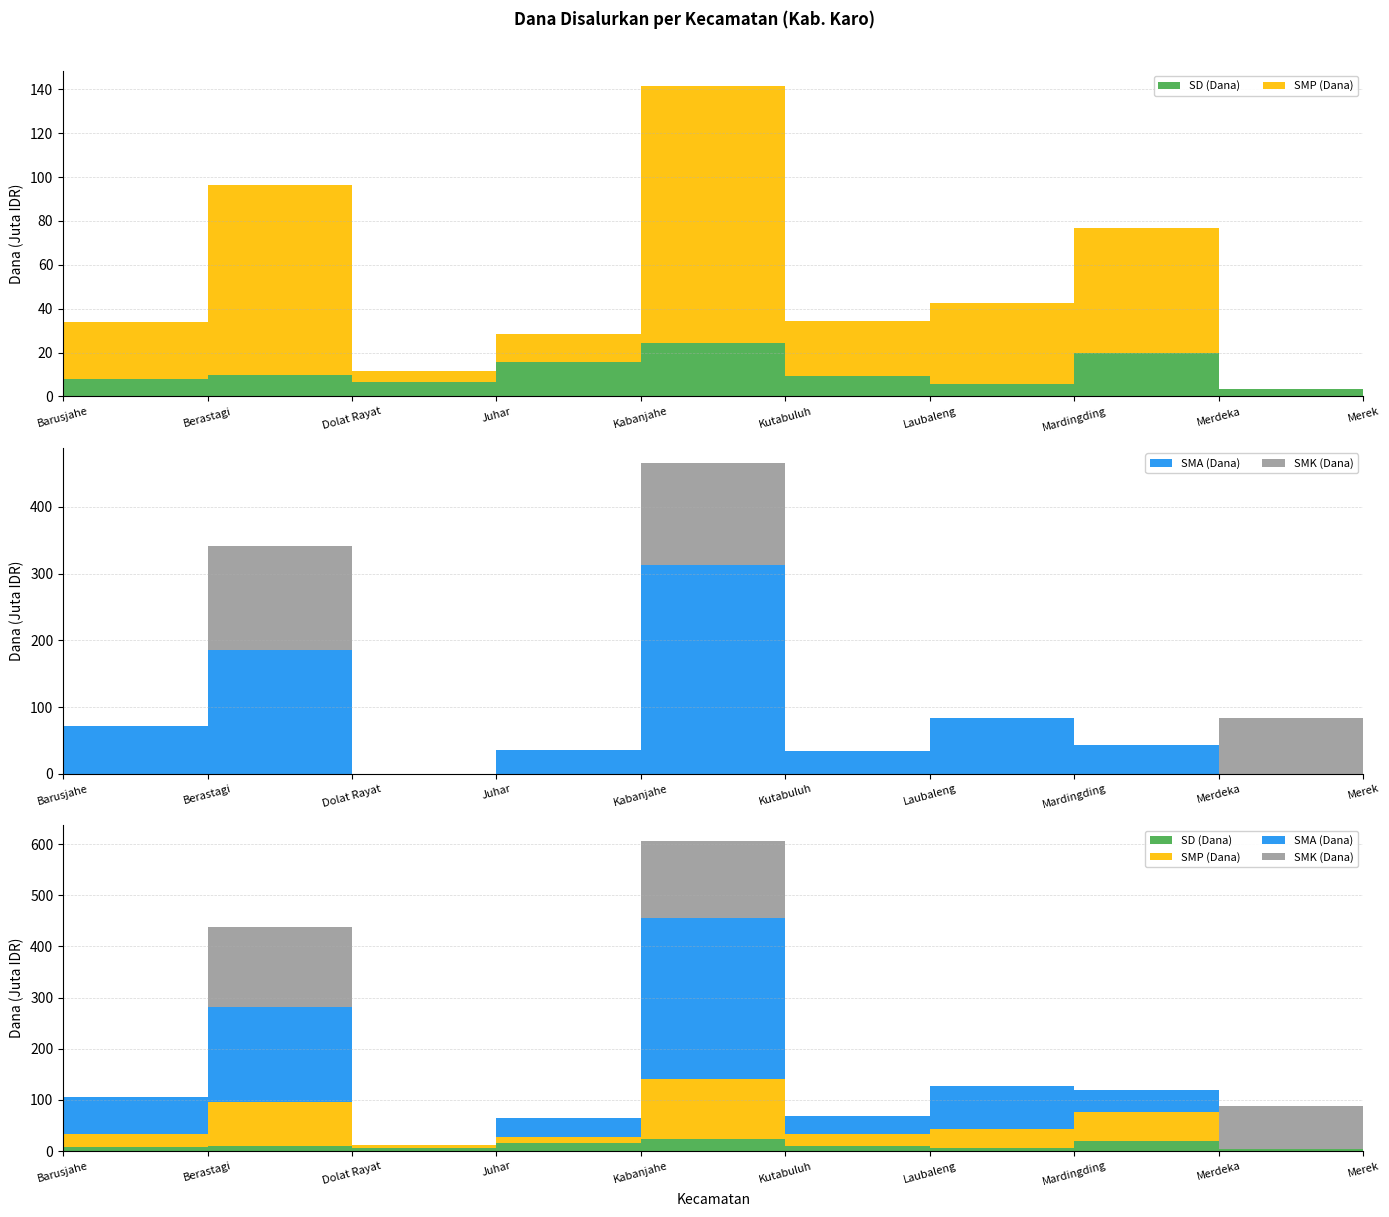

Reading left to right, what are all the values shown in this chart?

SD (Dana): 7875000	9675000	6525000	15525000	24525000	9450000	5850000	20025000	3600000	2700000
SMP (Dana): 25875000	86625000	4875000	12750000	117000000	24750000	36750000	56625000	0	0
SMA (Dana): 71100000	185400000	0	36000000	313200000	34200000	83700000	43200000	0	0
SMK (Dana): 0	155700000	0	0	152100000	0	0	0	83700000	0